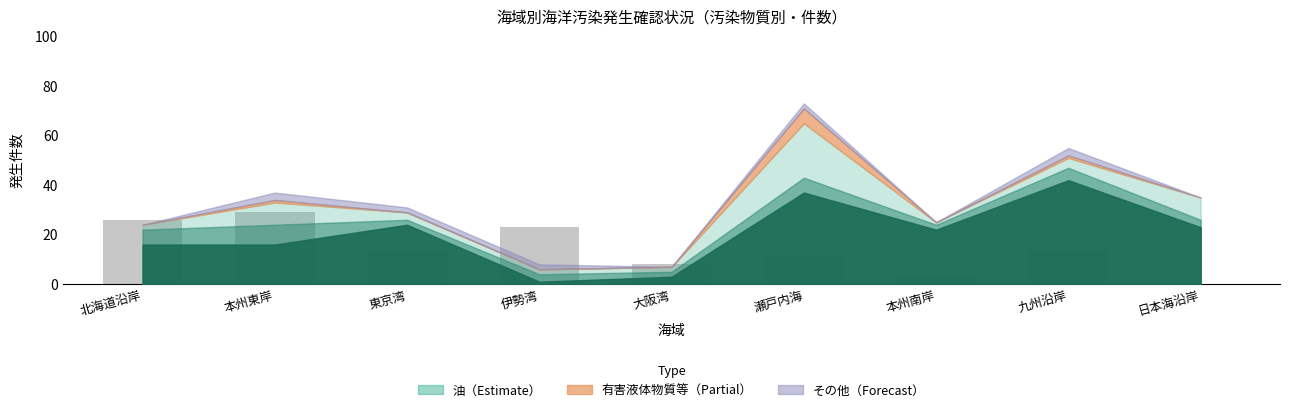

What value does the data have at 伊勢湾, to the nearest 10?

20